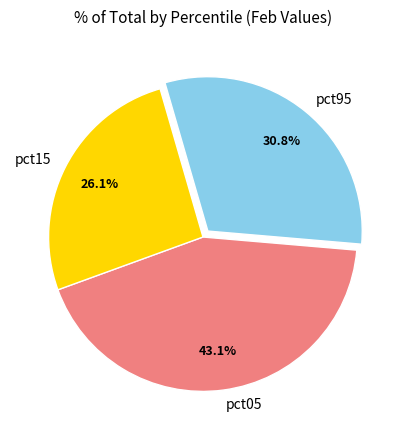

To the nearest percent, what percentage of the pie is pct15?

26%